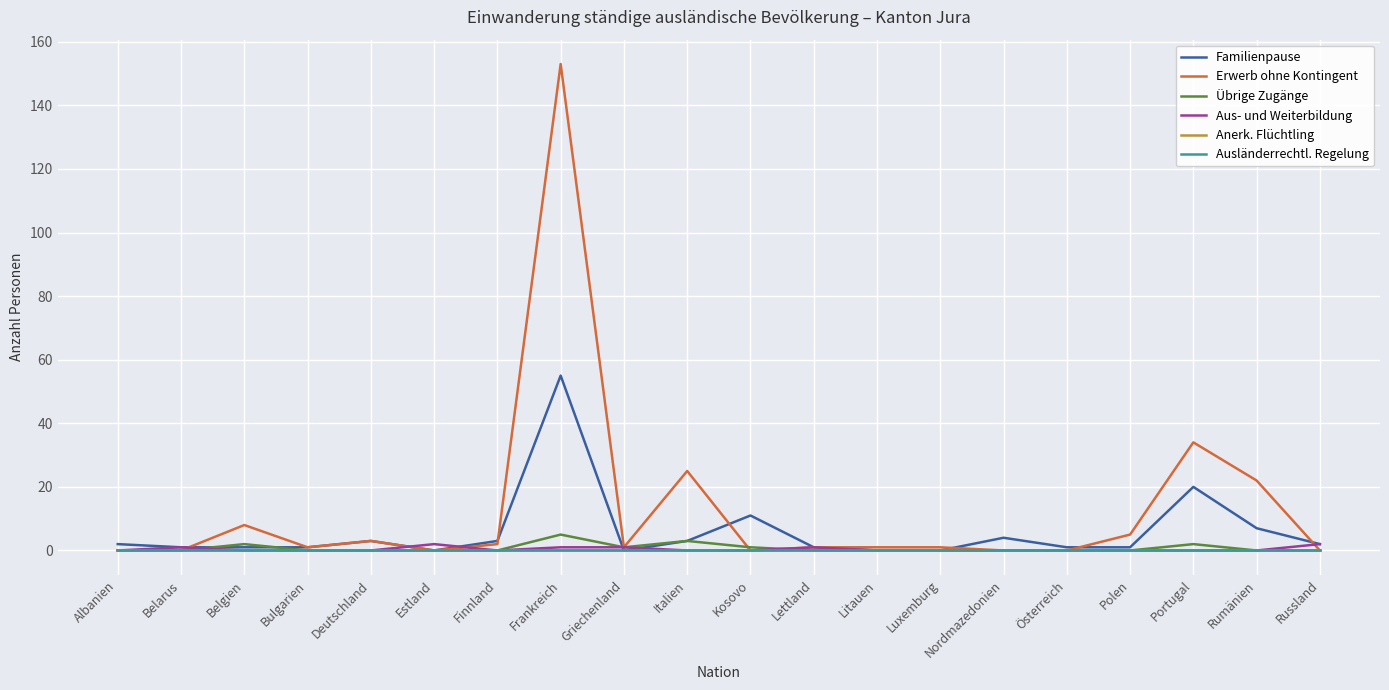

True or false: Ausländerrechtl. Regelung has a value of 0 at Italien.

True